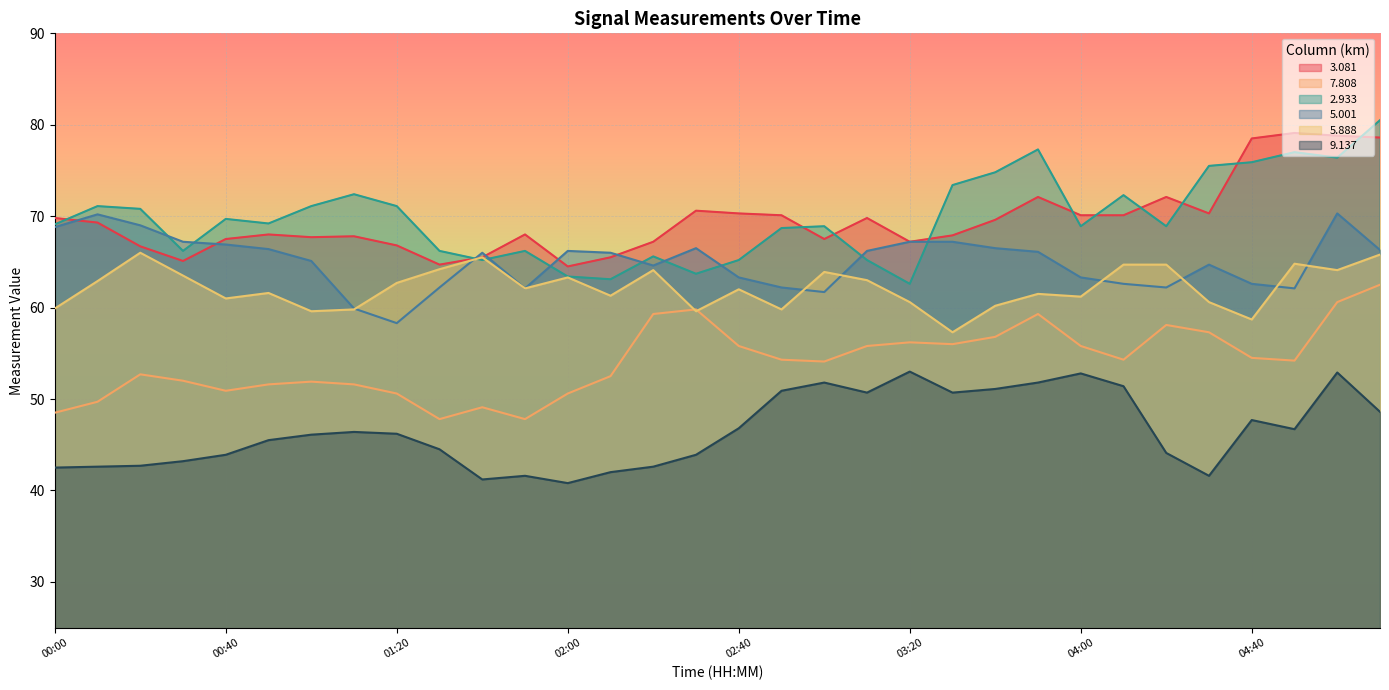

Which series has the widest spread of values?

2.933